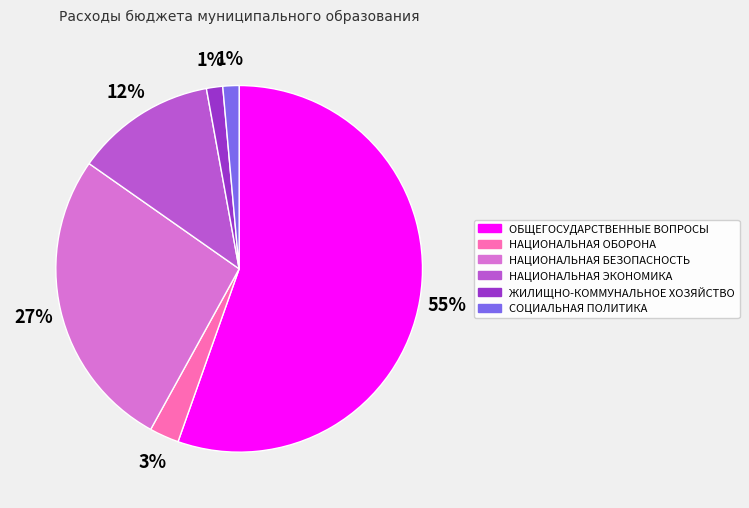

What percentage is the СОЦИАЛЬНАЯ ПОЛИТИКА slice, to the nearest percent?

1%